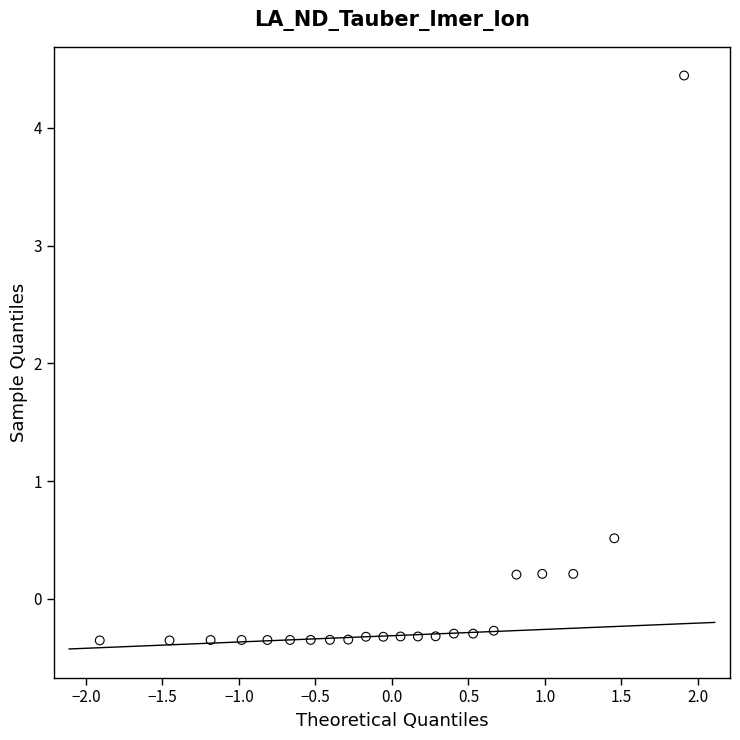

What Y value in the scatter plot is closest to 2?

0.5